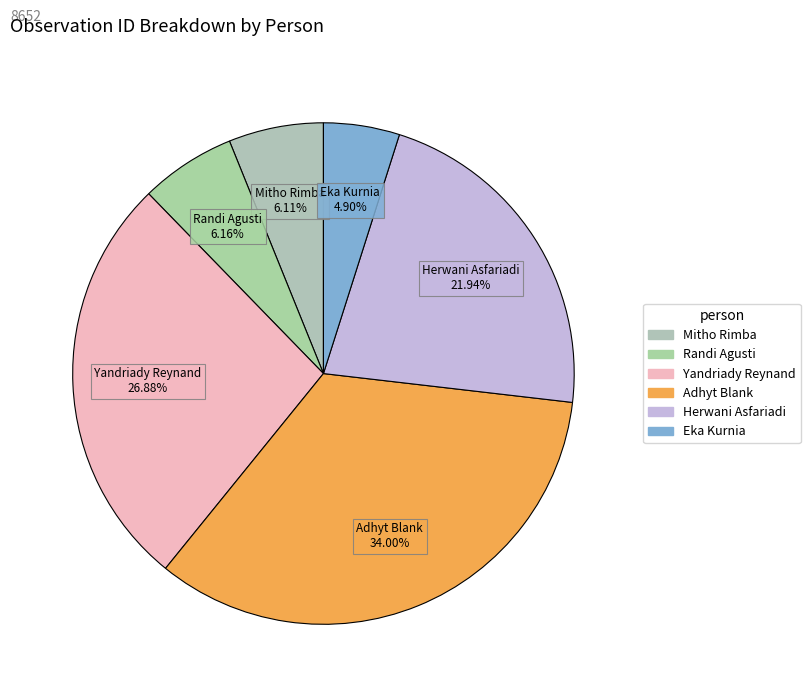

The Eka Kurnia slice represents 17% of the pie. True or false?

False